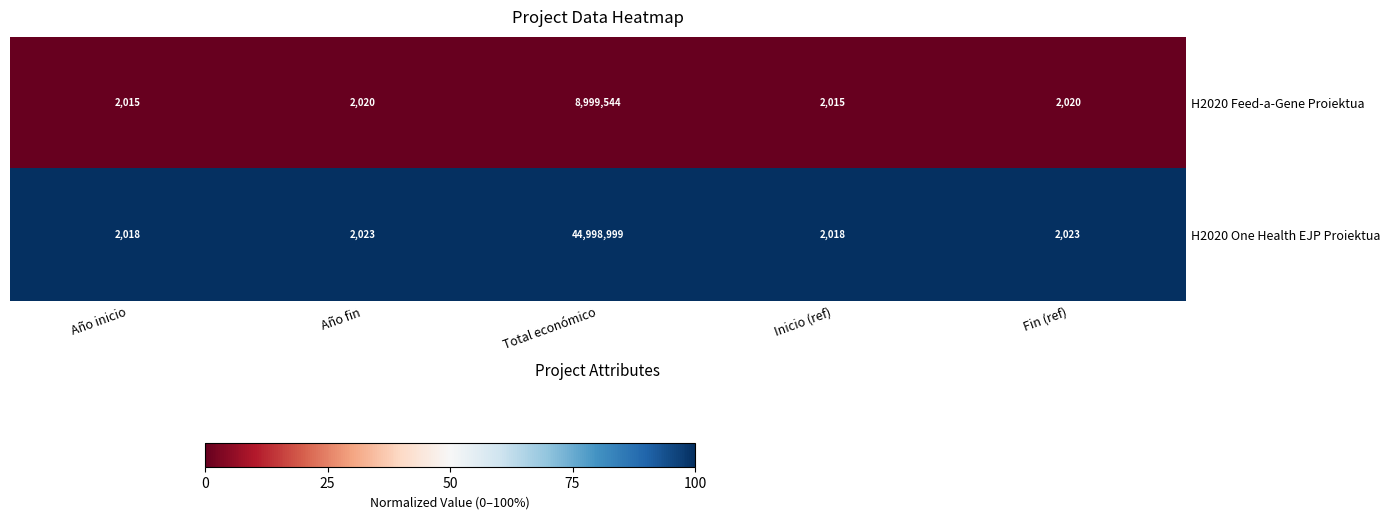

Rank the series by their maximum value, from highest to lowest.

H2020 One Health EJP Proiektua, H2020 Feed-a-Gene Proiektua